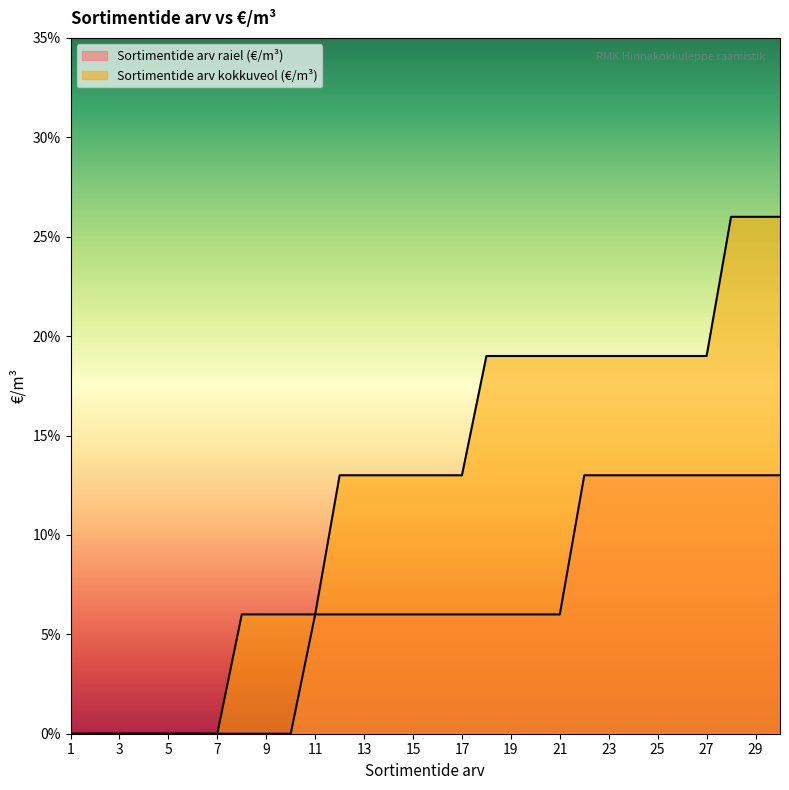

Rank the series by their maximum value, from highest to lowest.

Sortimentide arv kokkuveol (€/m³), Sortimentide arv raiel (€/m³)